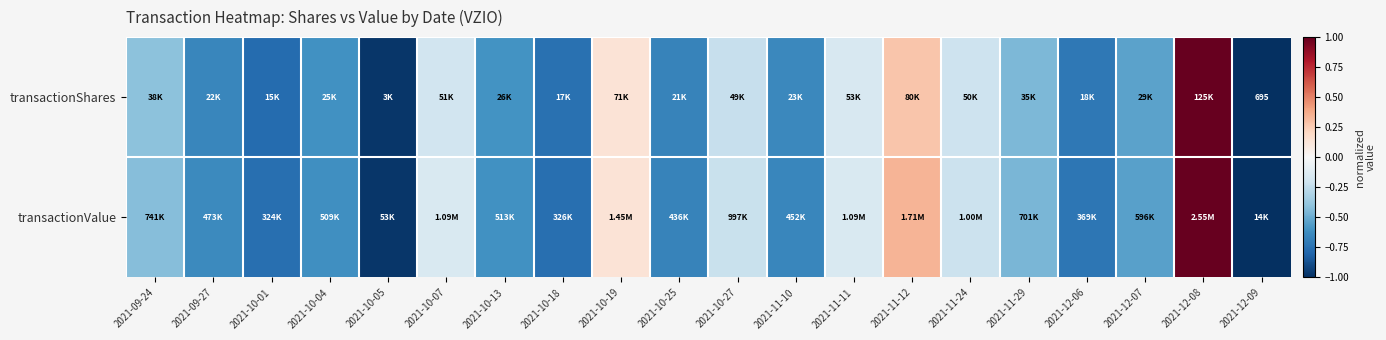

The transactionValue series shows -0.2 at 2021-10-04. True or false?

False